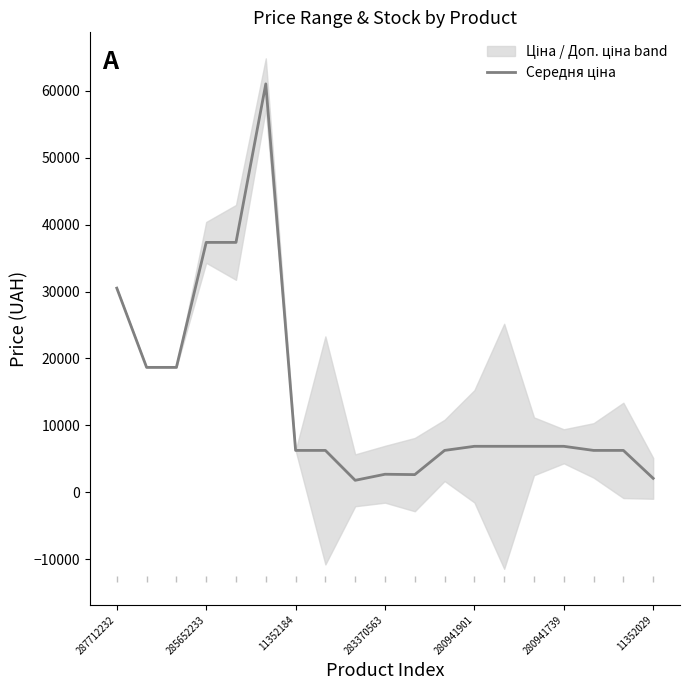

What is the value of the 7th point from the left?

6266.7